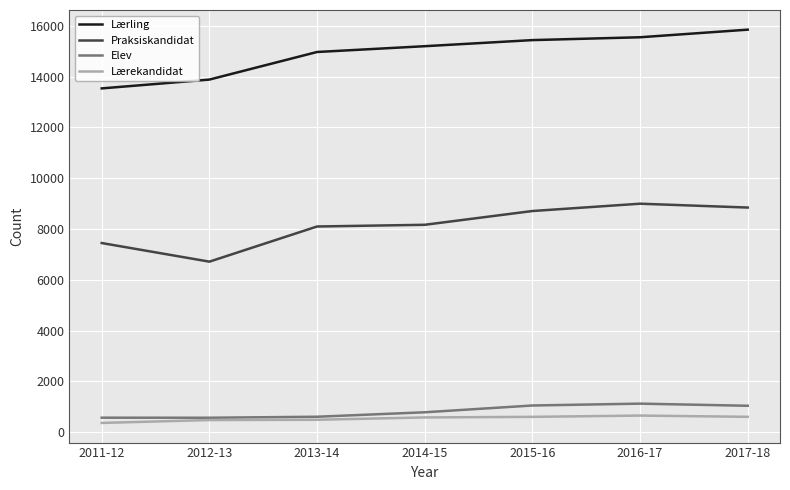

What is the total value across all series at 2015-16?

25803